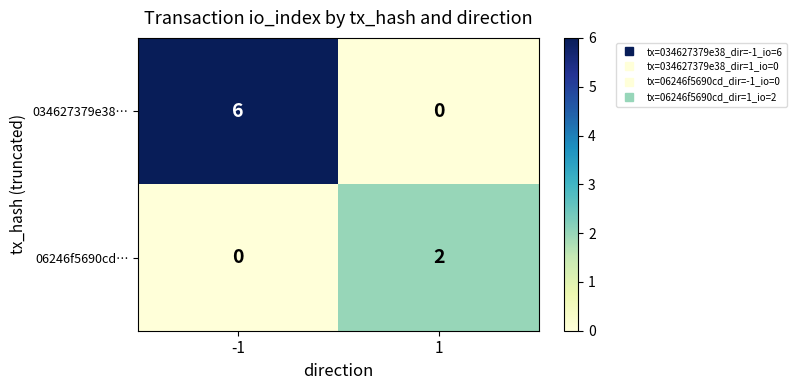

How many distinct data groups are displayed?

2